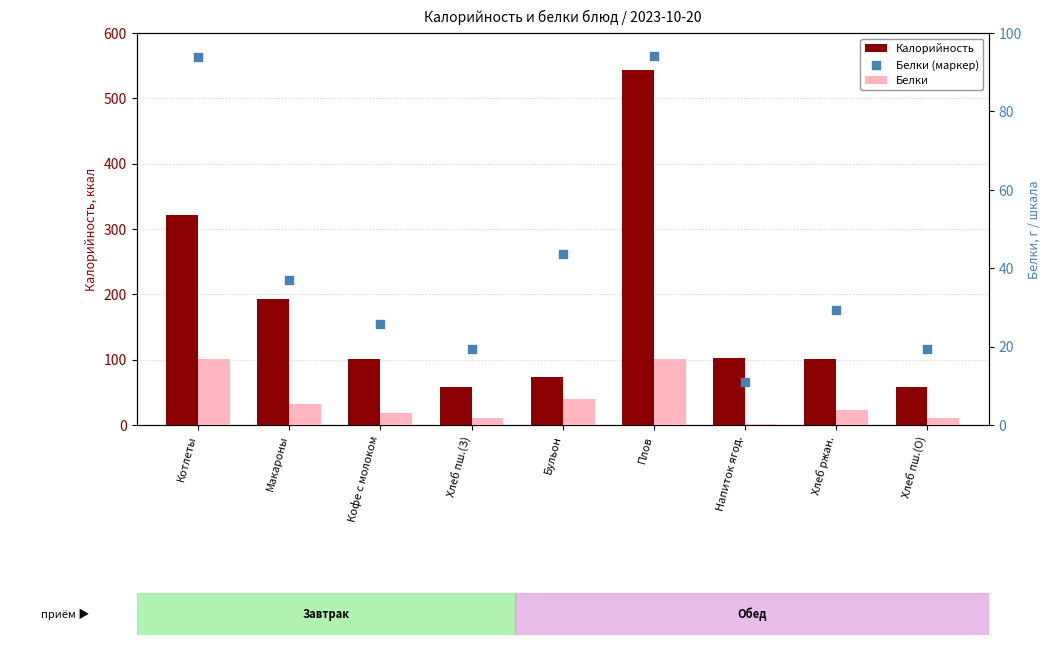

Which series reaches the minimum Y coordinate?

Белки